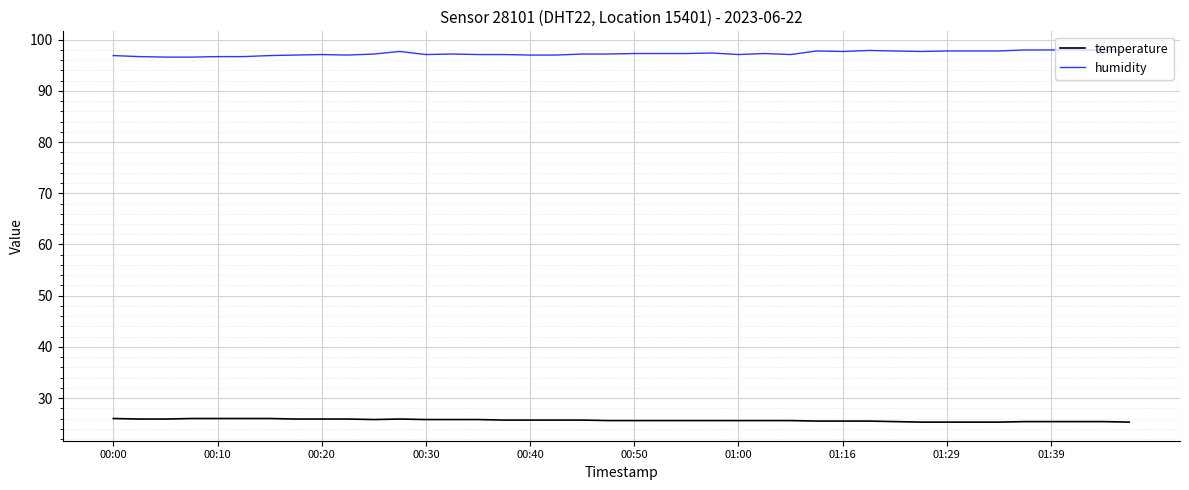

What is the greatest value displayed?

98.0